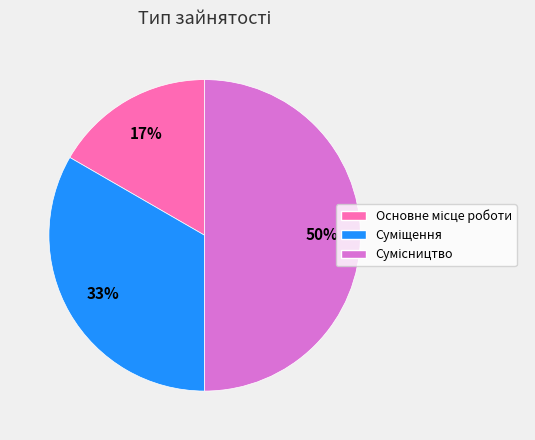

To the nearest percent, what is the difference between the largest and smallest slice percentages?

33%